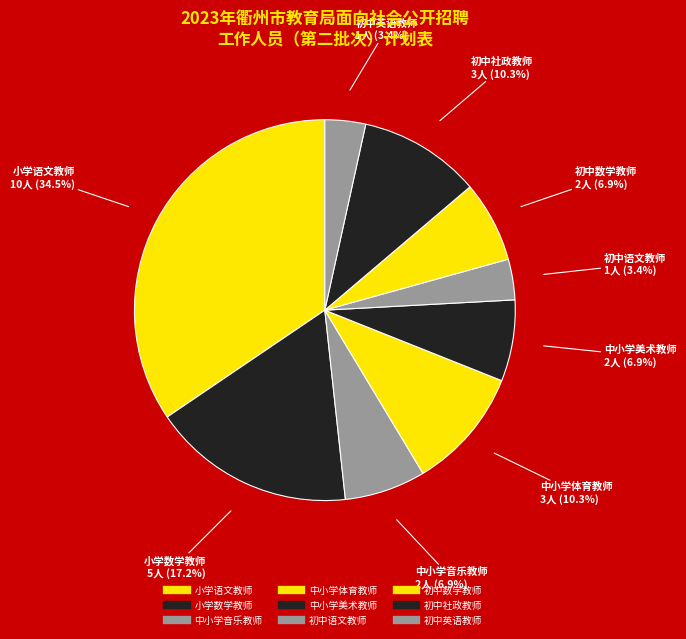

How many slices are in this pie chart?

9